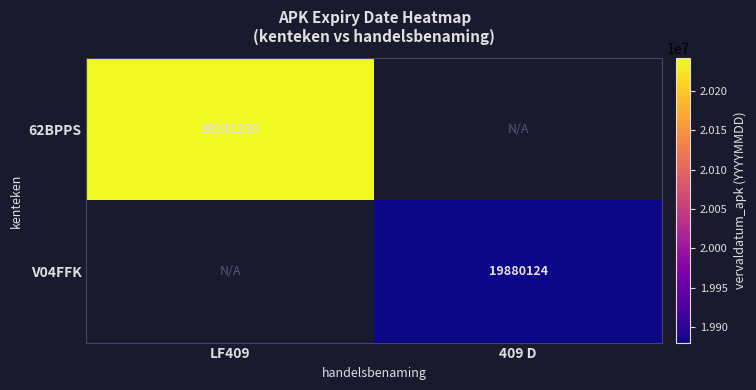

True or false: V04FFK has a value of 10026714 at 409 D.

False